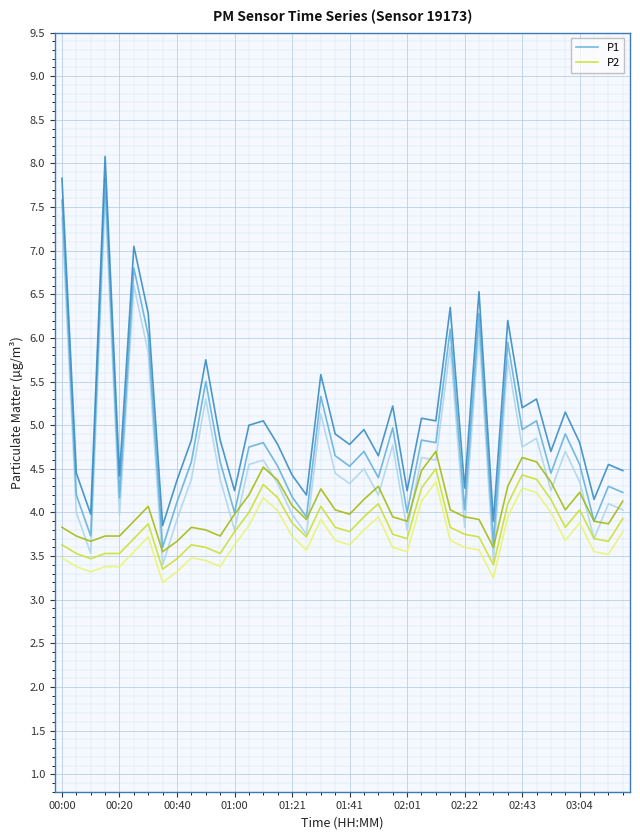

True or false: P2 and P1 cross at least once.

False